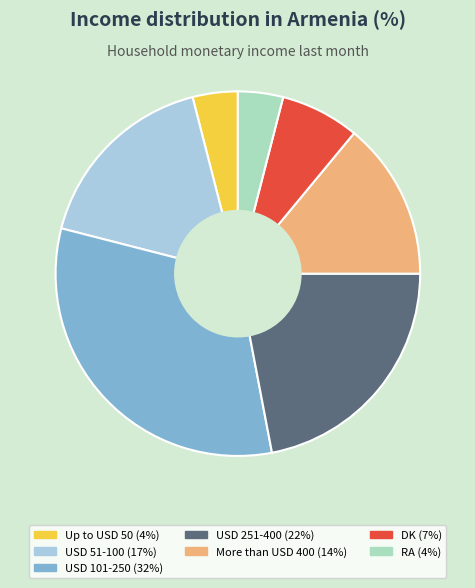

To the nearest percent, what is the combined percentage of Up to USD 50 and DK?

11%